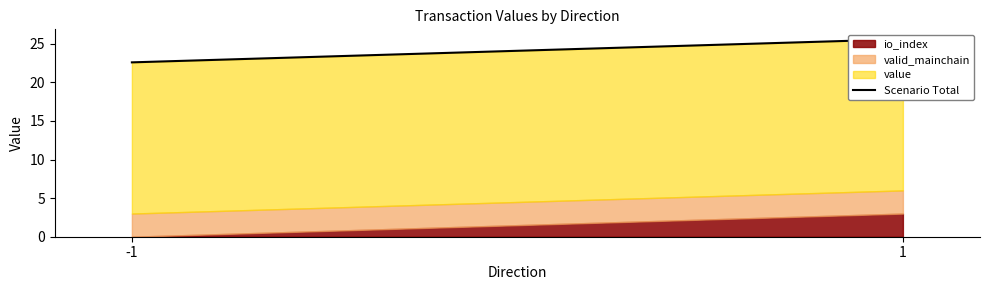

Reading right to left, transcribe all the data shown in this chart.

25.6	22.6